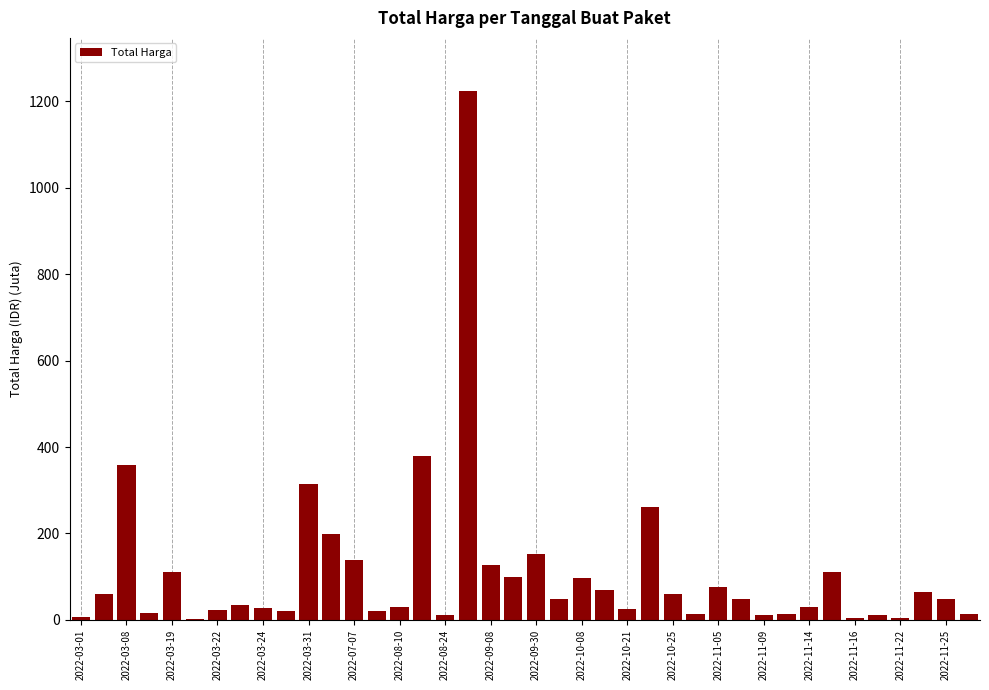

What is the sum of all values?

4375.6